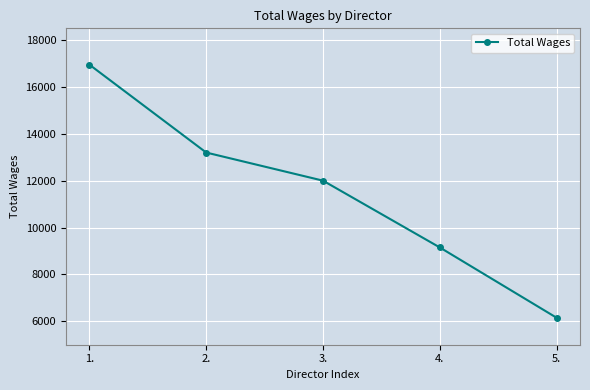

What is the change in value from 2. to 5.?

-7050